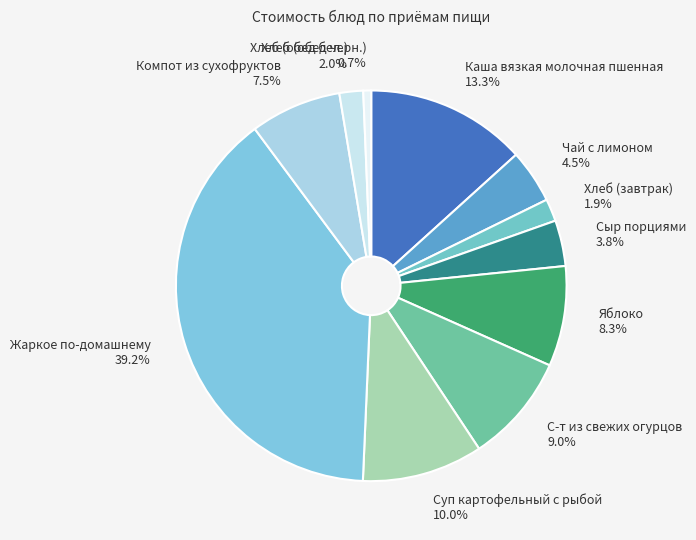

Which slice is the largest?

Жаркое по-домашнему